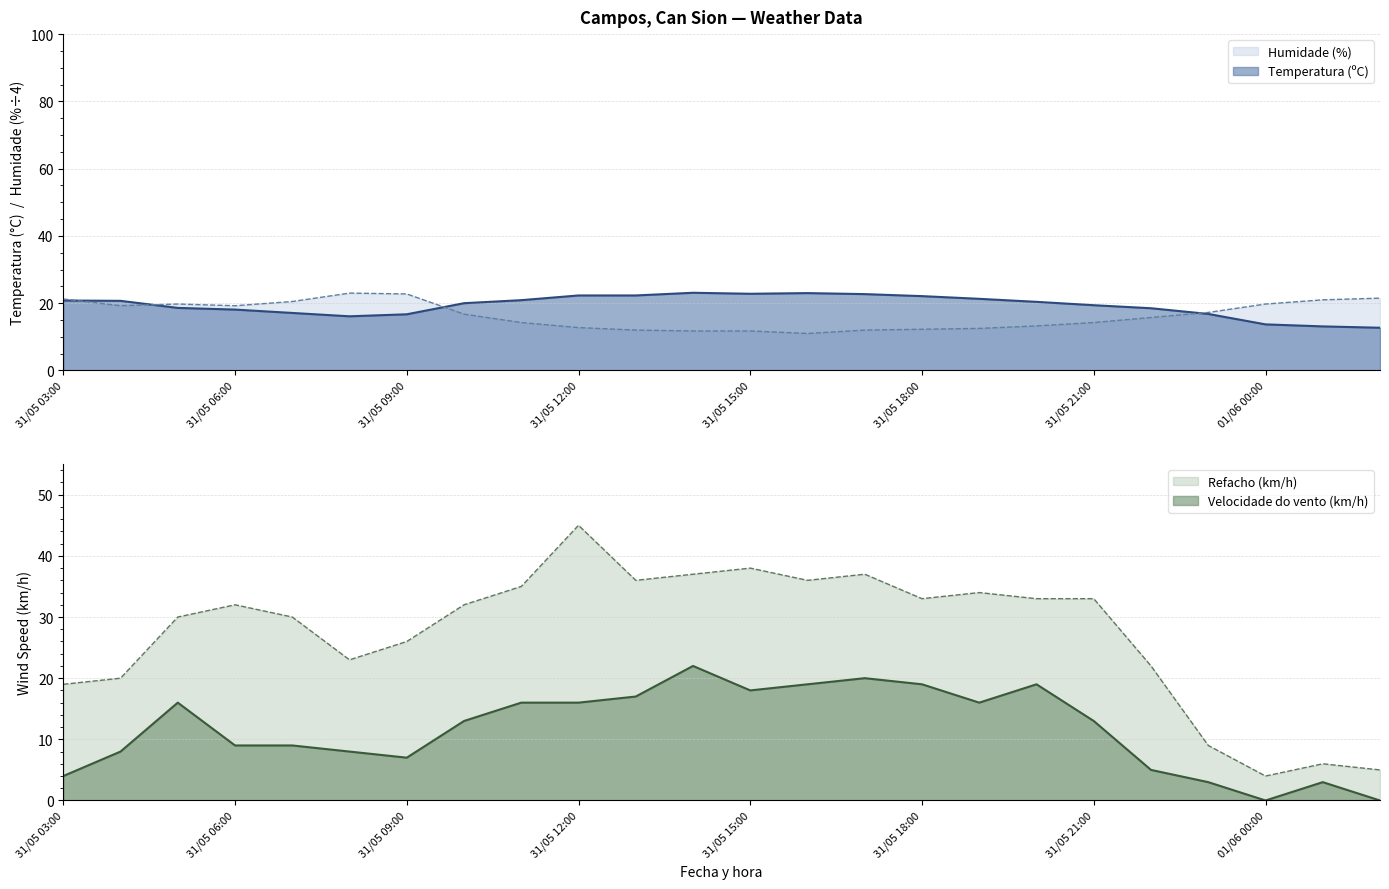

What is the label of the 21st point from the right?

31/05 06:00